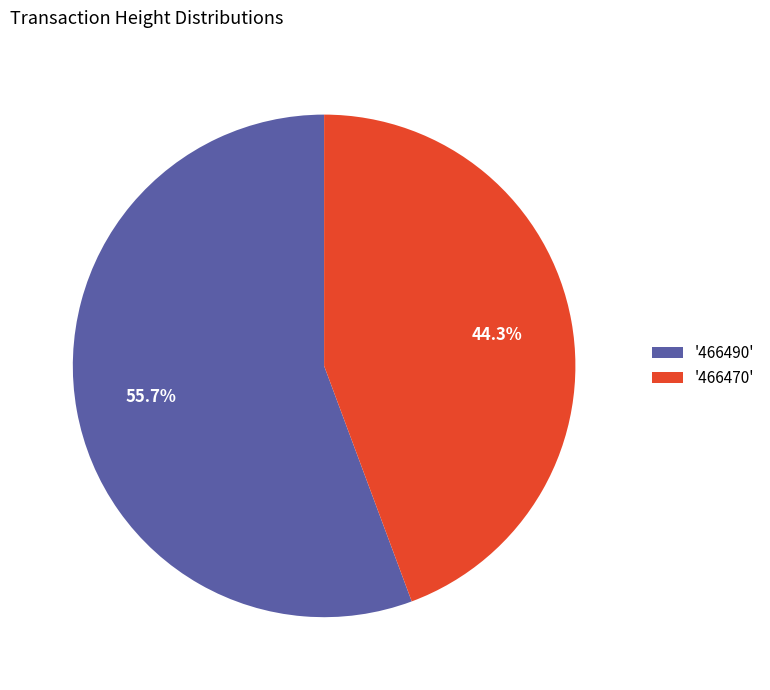

Which slice is the largest?

'466490'